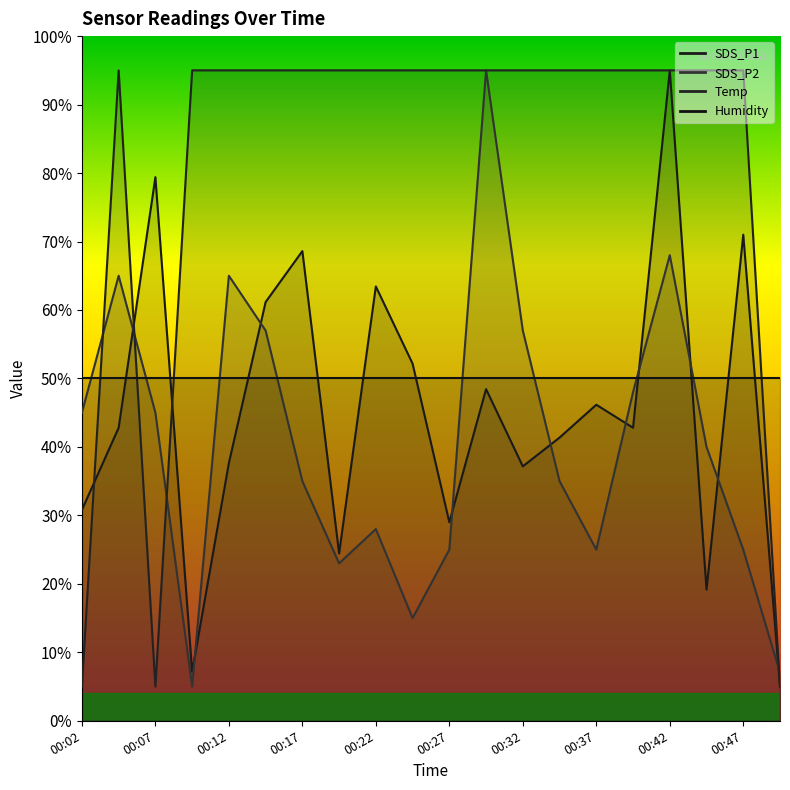

What is the value of the SDS_P1 point at the 20th from the left?

5.0